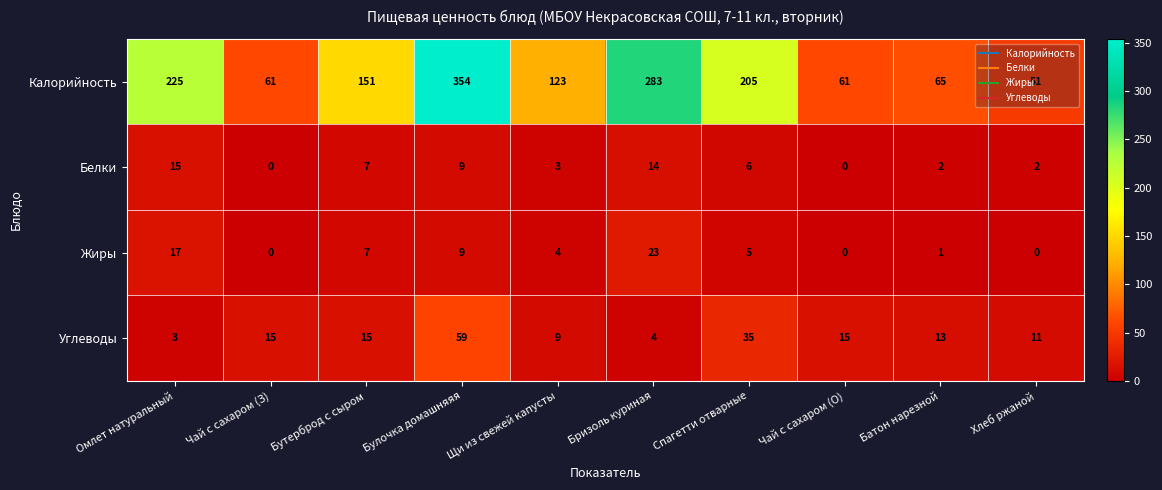

The value of Калорийность at Омлет натуральный is 66. True or false?

False